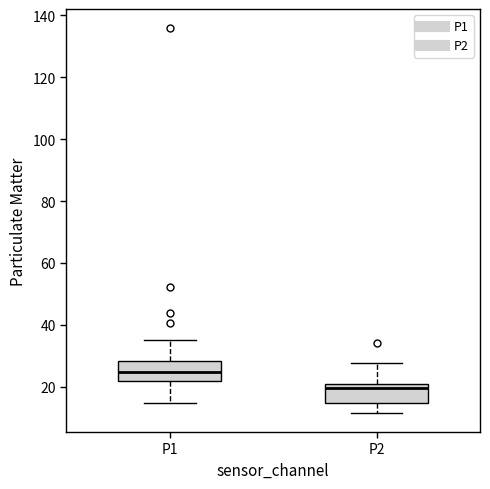

Which box's median line is the lowest?

P2